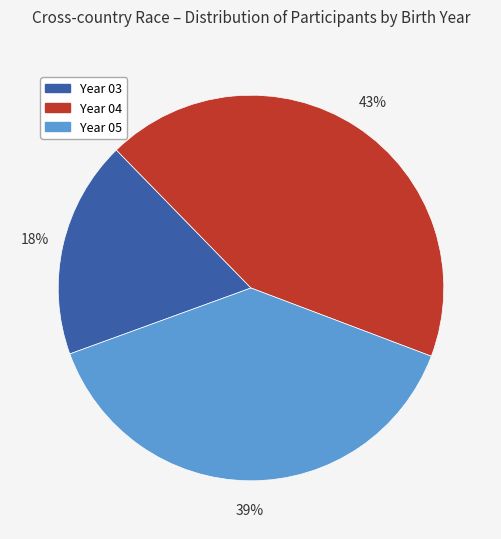

Which has a higher value, Year 03 or Year 04?

Year 04